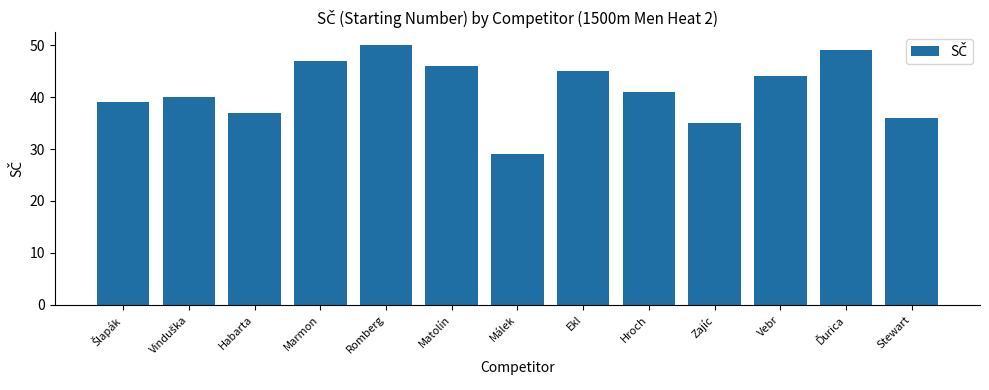

What is the value of the 7th bar from the left?

29